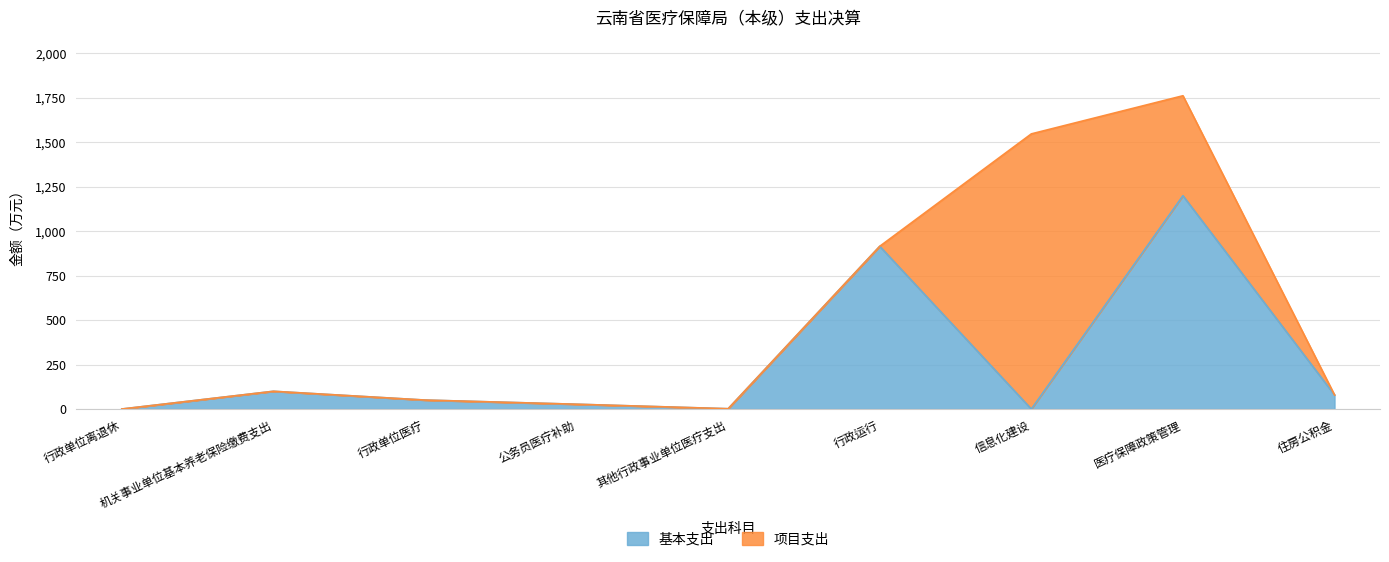

What is the approximate value of 基本支出 at 行政单位医疗?

50.4